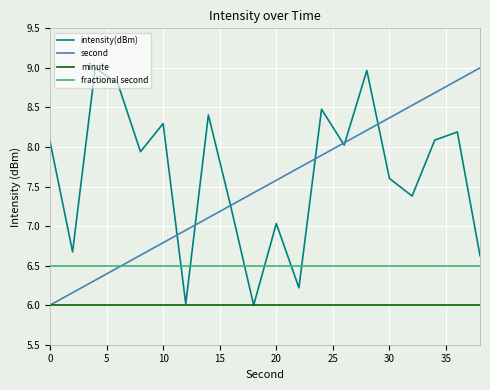

What is the greatest value displayed?

9.0